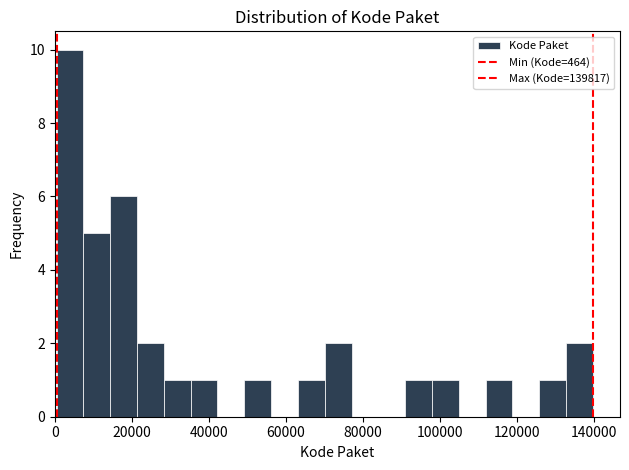

Around what value on the x-axis is the tallest bar? Give the approximate position of its centre, as read against the axis.

4000